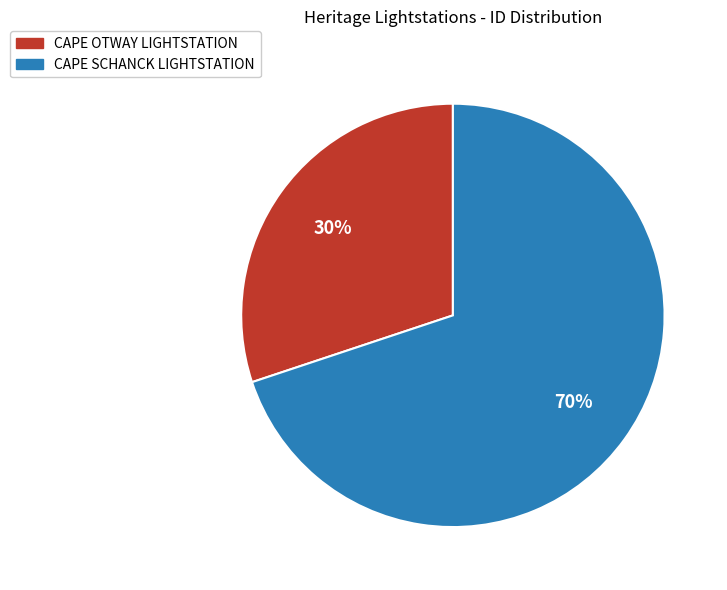

What percentage is the CAPE SCHANCK LIGHTSTATION slice, to the nearest percent?

70%